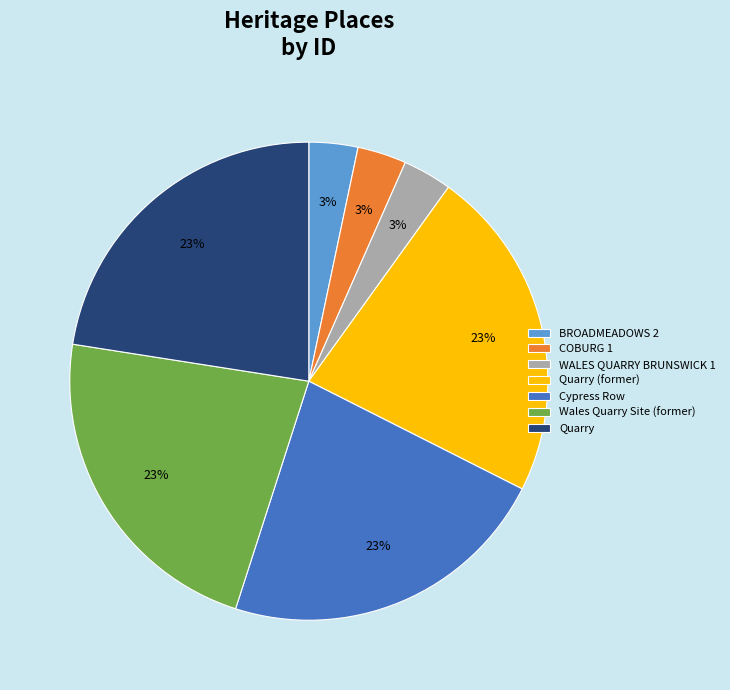

Is Quarry (former) the majority of the pie?

No